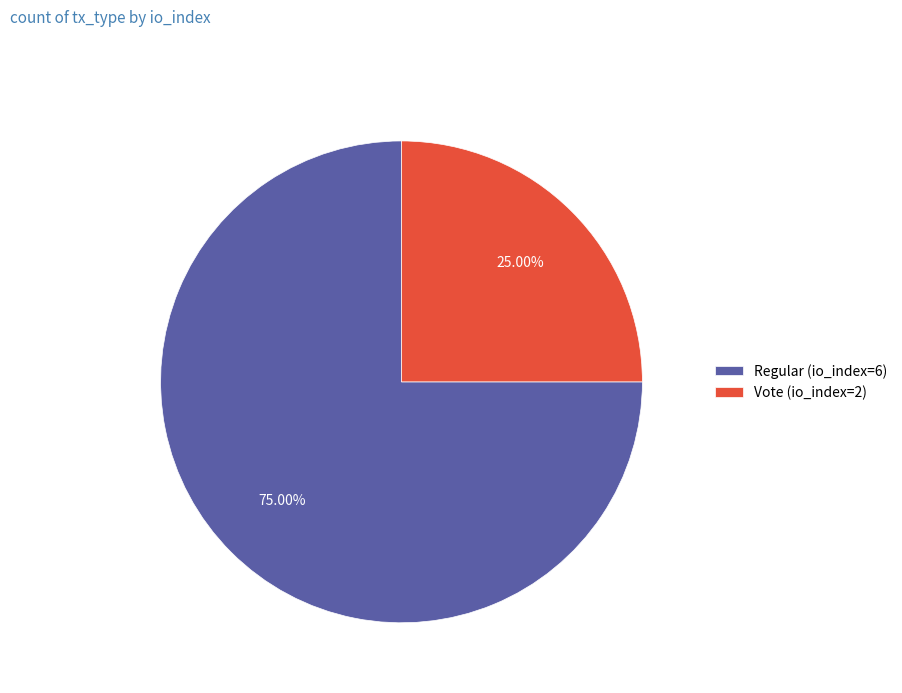

To the nearest percent, what is the combined percentage of Regular (io_index=6) and Vote (io_index=2)?

100%